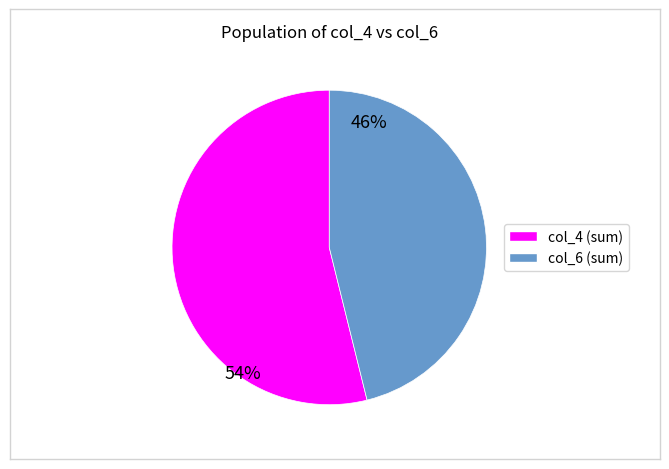

Is there a majority slice in this chart?

Yes